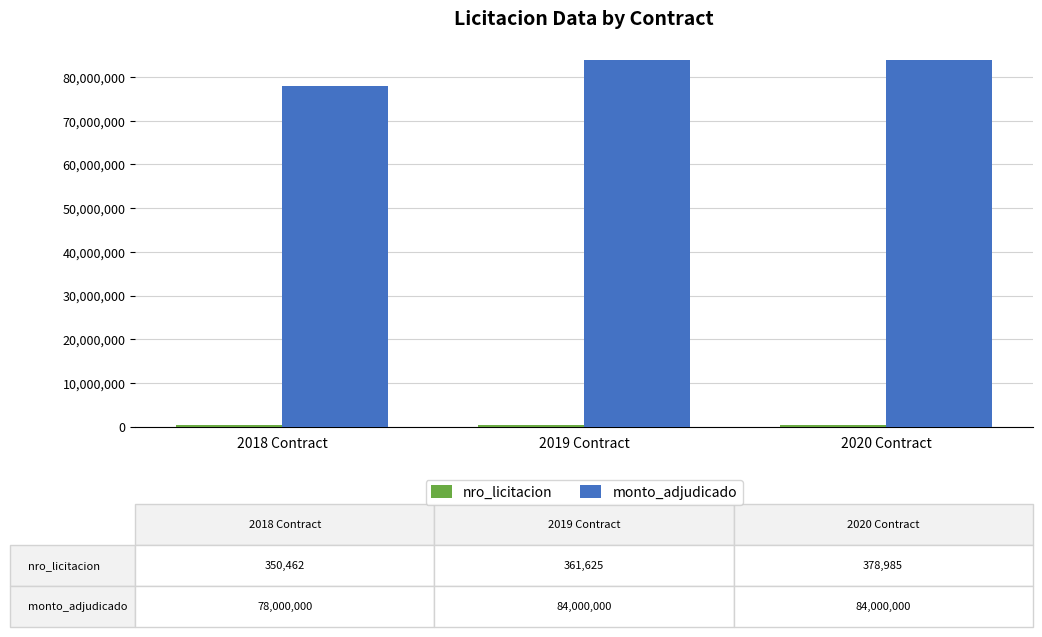

At how many categories does at least one series exceed 17878899?

3